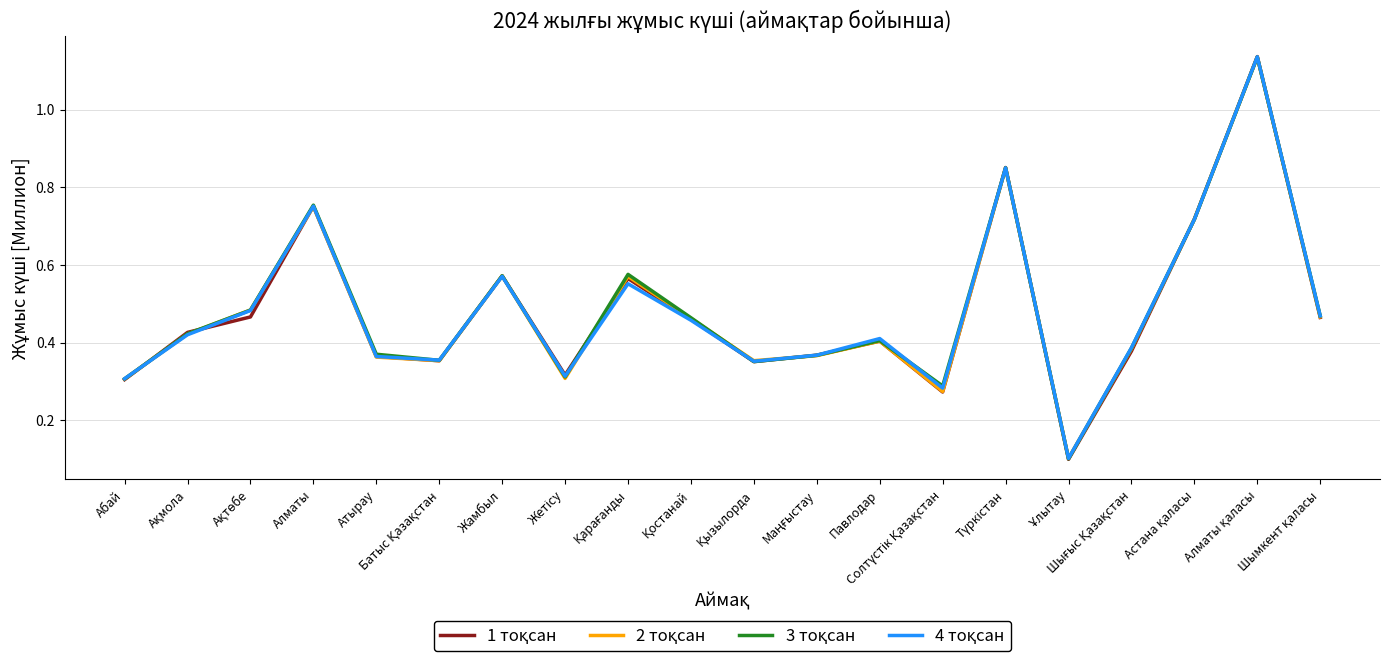

How many lines are shown in the chart?

4